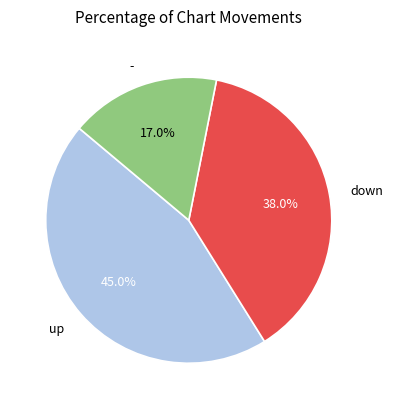

How many segments does this pie chart have?

3